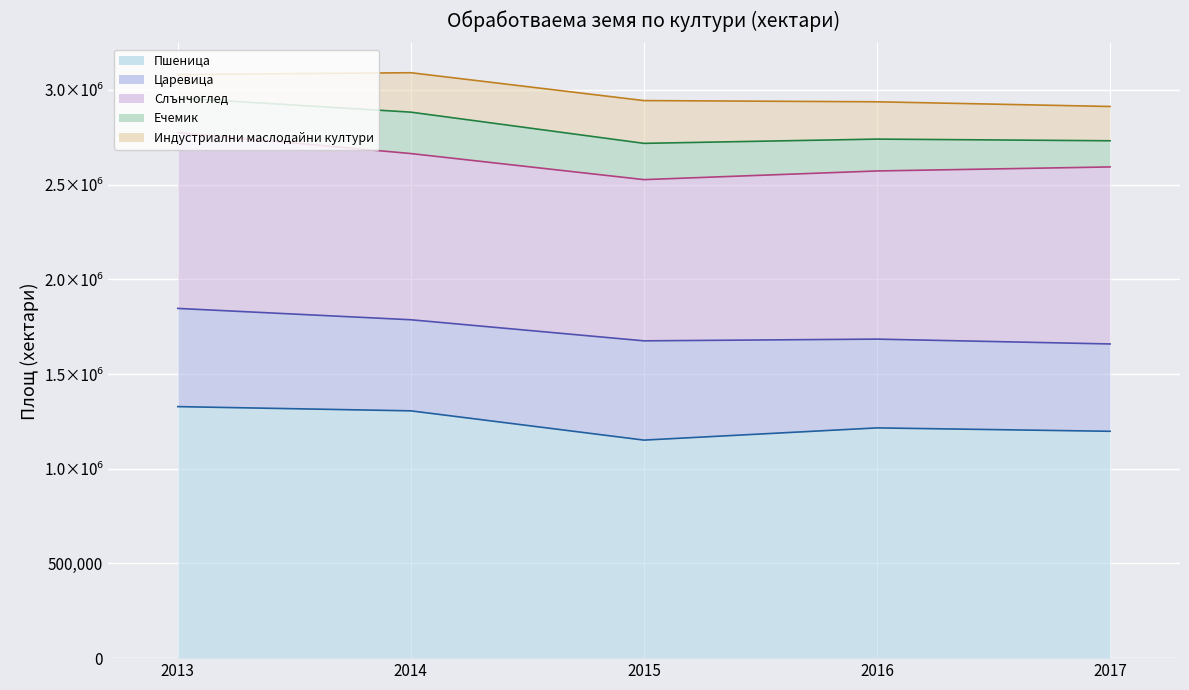

Which series has the largest total across all categories?

Пшеница